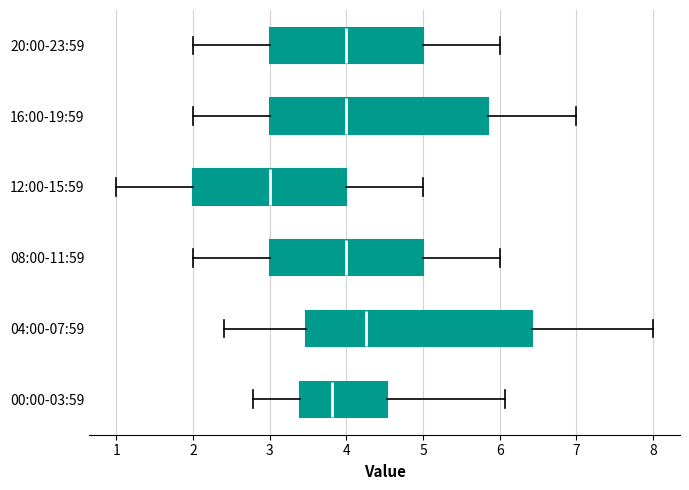

Reading bottom to top, read every box against the x-axis: the position of its median line, the range the box covers, and the ends of its whiskers. The values are not printed on the chart, so give them approximately, as read against the axis.

00:00-03:59: median 3.8, box 3.4 to 4.5, whiskers 2.8 to 6.1
04:00-07:59: median 4.3, box 3.5 to 6.4, whiskers 2.4 to 8.0
08:00-11:59: median 4.0, box 3.0 to 5.0, whiskers 2.0 to 6.0
12:00-15:59: median 3.0, box 2.0 to 4.0, whiskers 1.0 to 5.0
16:00-19:59: median 4.0, box 3.0 to 5.9, whiskers 2.0 to 7.0
20:00-23:59: median 4.0, box 3.0 to 5.0, whiskers 2.0 to 6.0